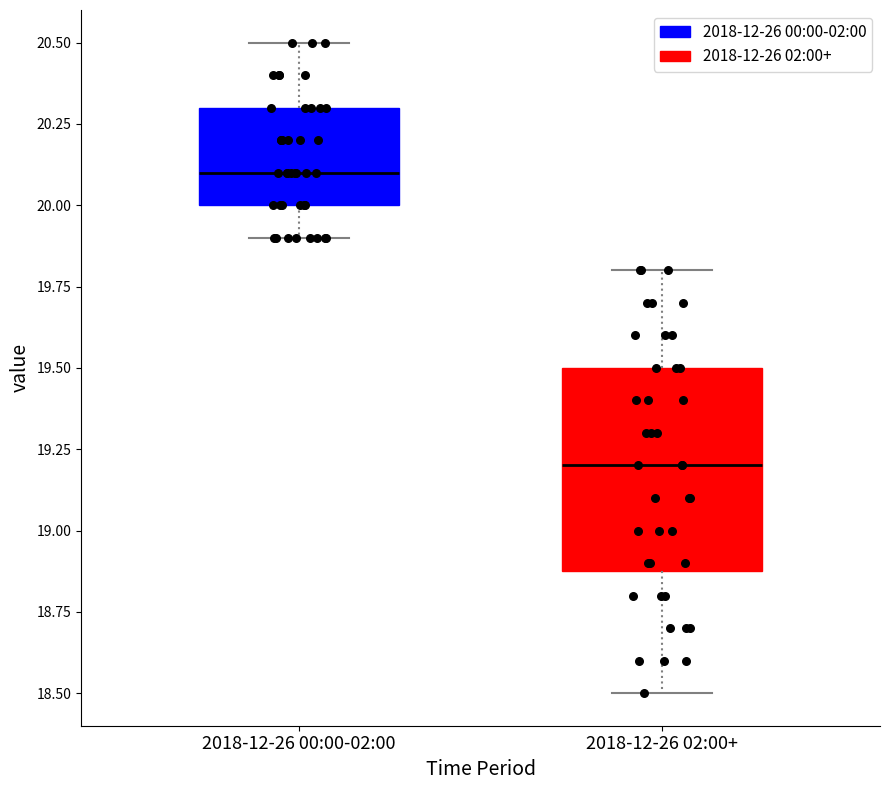

Where is the upper edge of the box for 2018-12-26 02:00+ on the y-axis? The values are not printed on the chart, so give them approximately, as read against the axis.

19.5